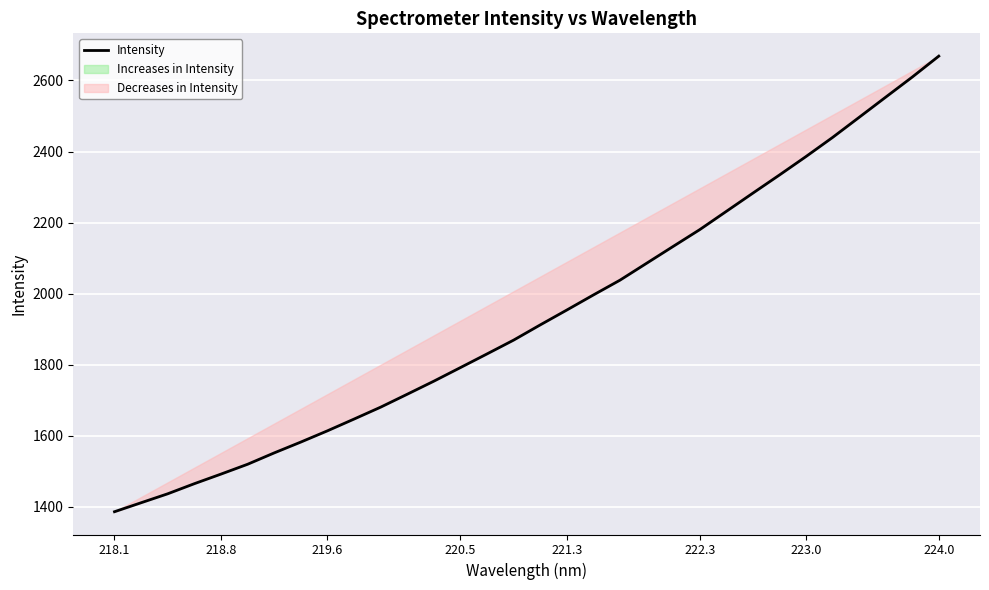

Which category has the lowest value across all series?

218.1